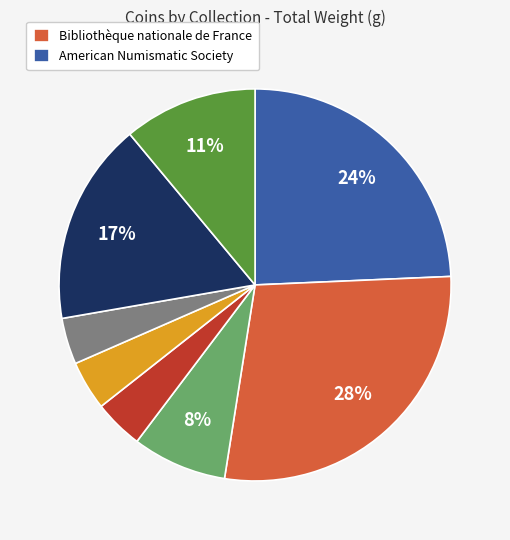

How many segments does this pie chart have?

8